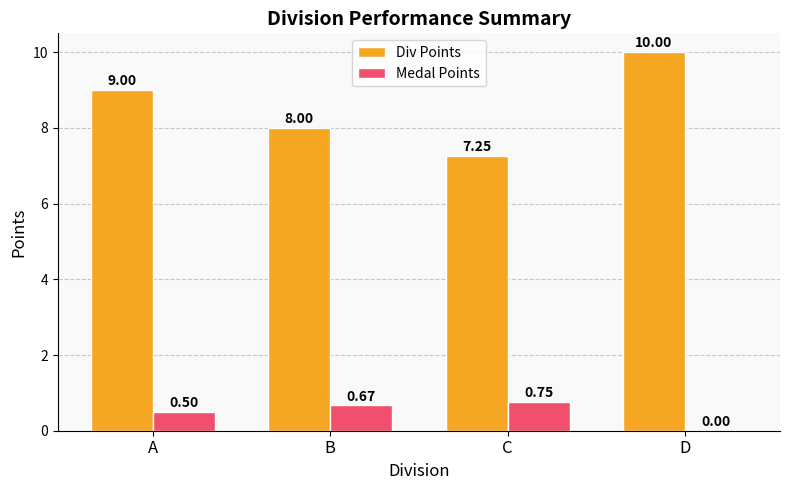

Which series has the widest spread of values?

Div Points